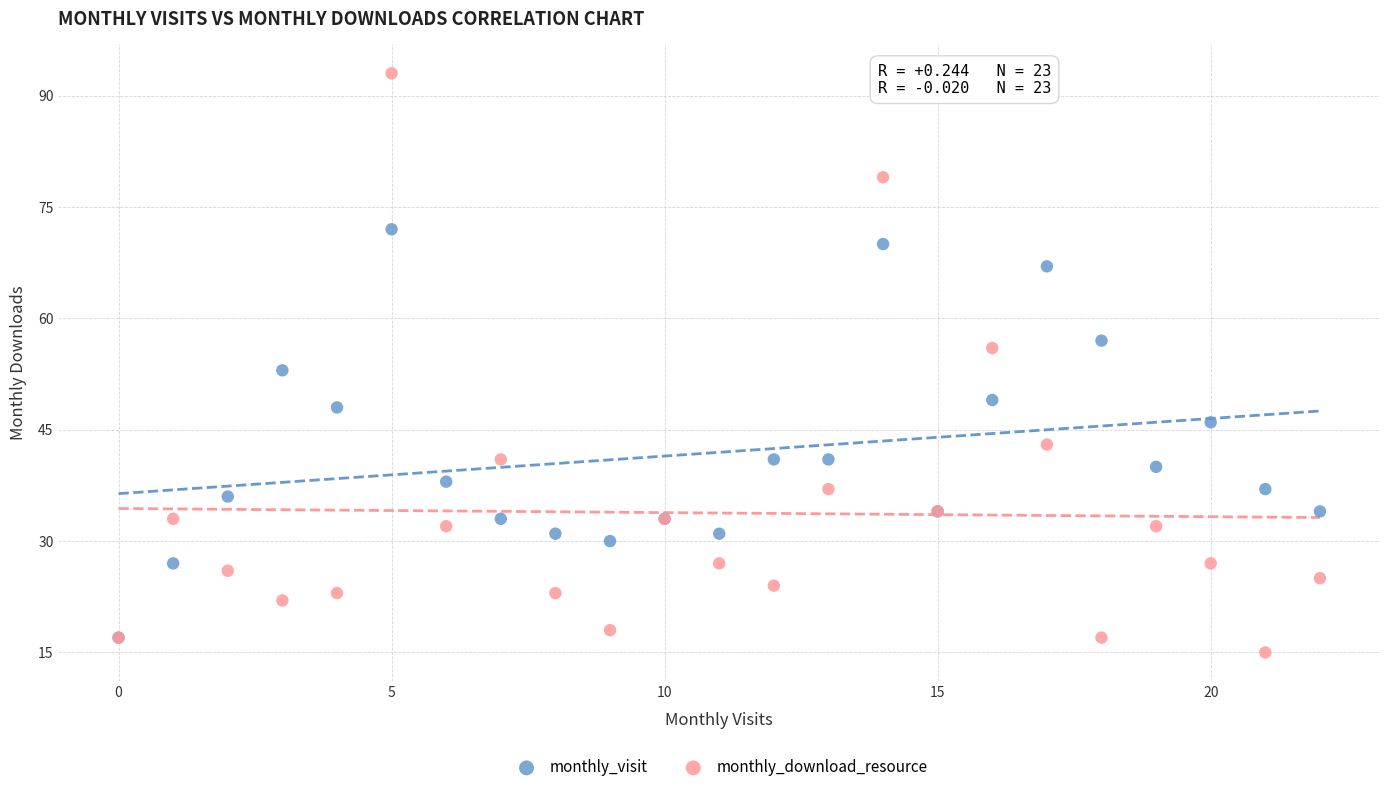

Which series contains the highest Y value?

monthly_download_resource